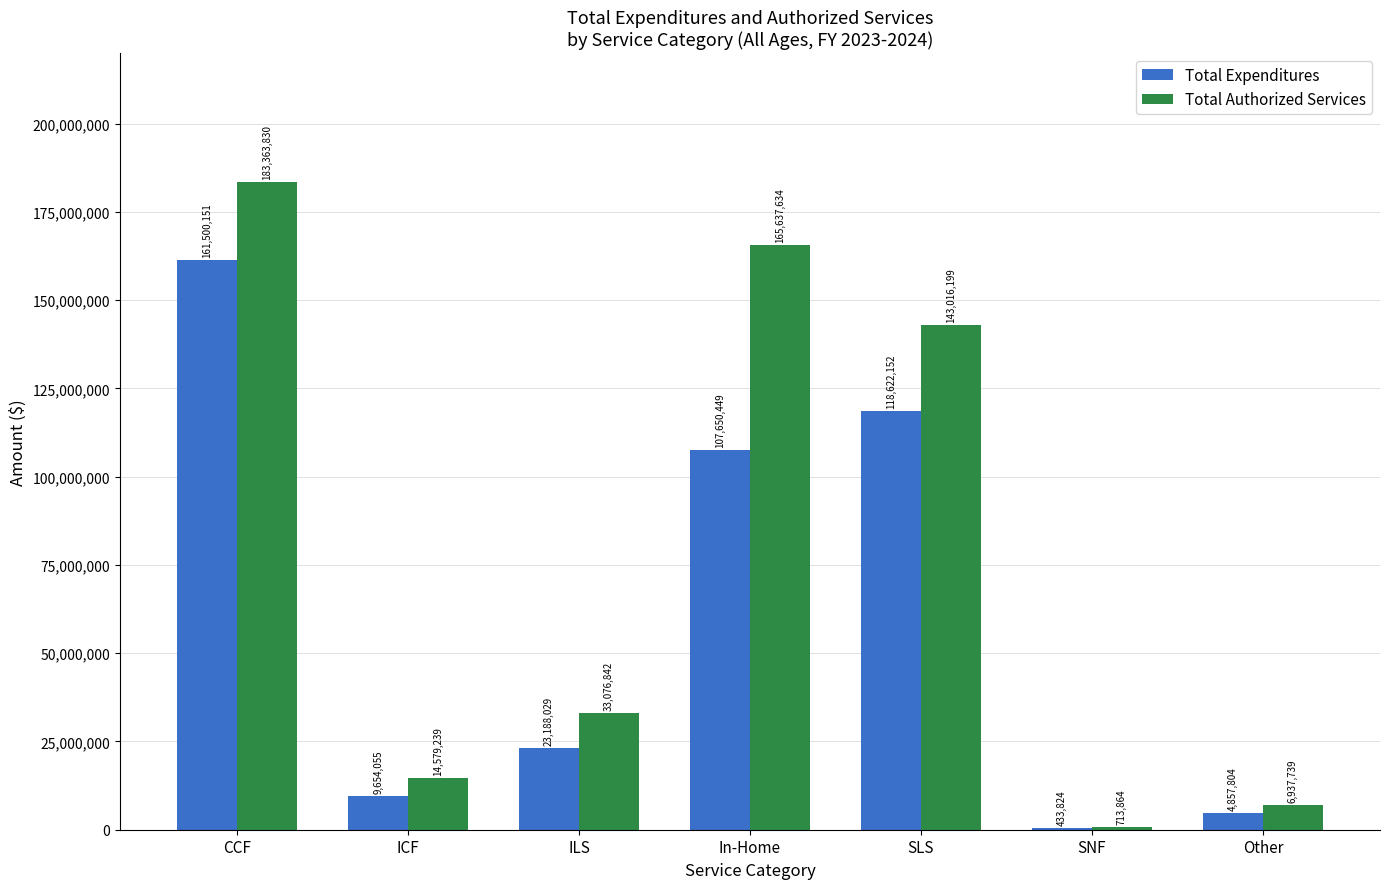

What is the average value of the Total Expenditures series?

60843781